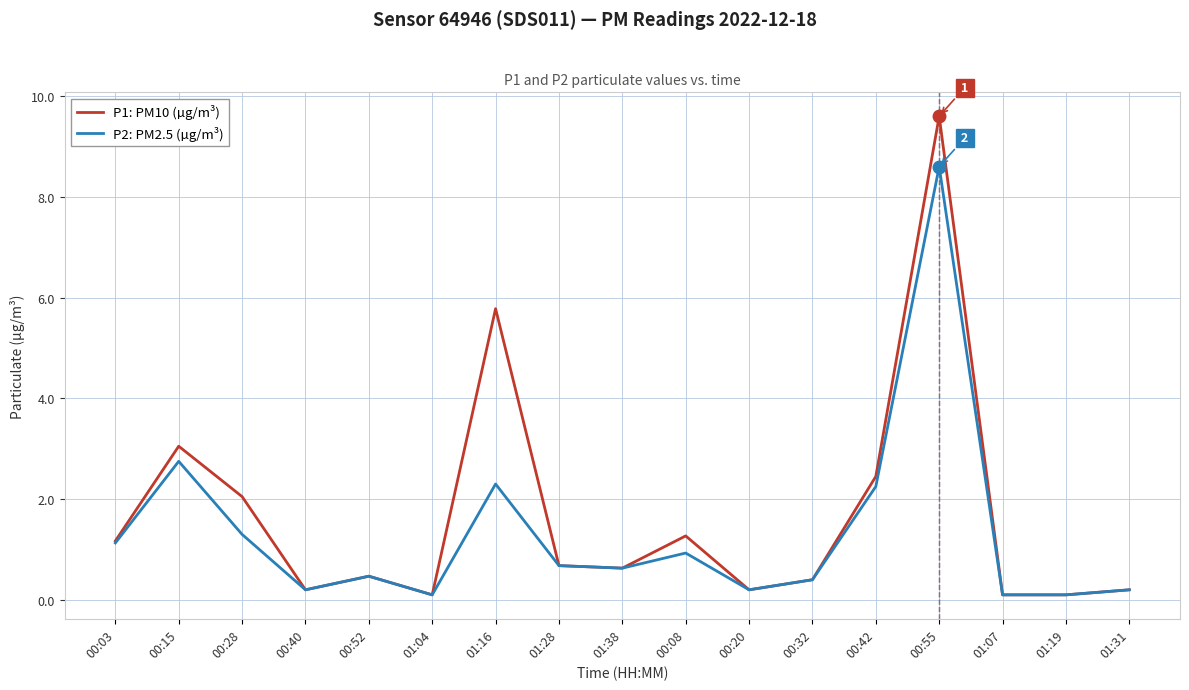

Is it true that P2: PM2.5 (µg/m³) equals 1.1 at 00:03?

True